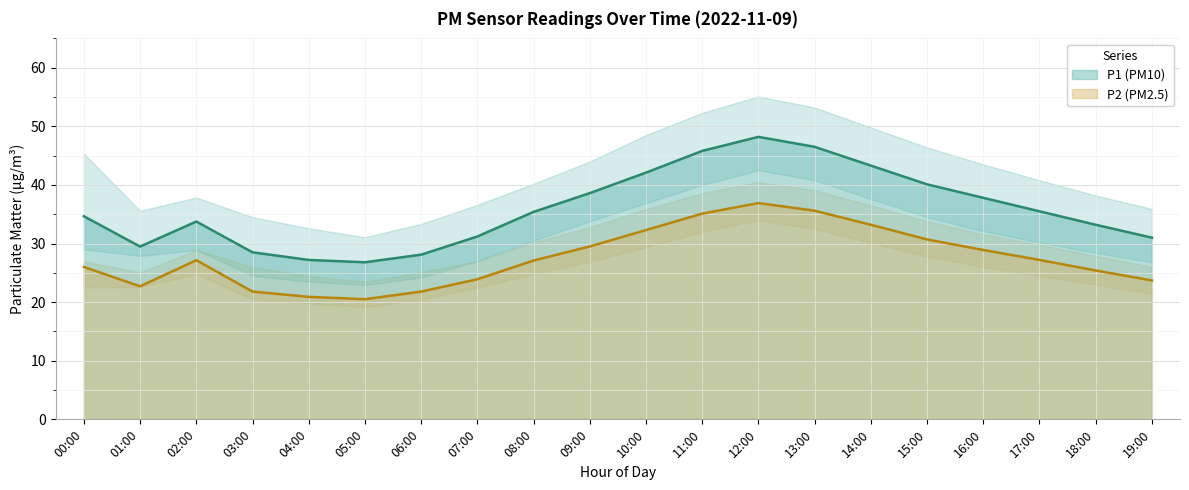

How many categories are shown in the chart?

20